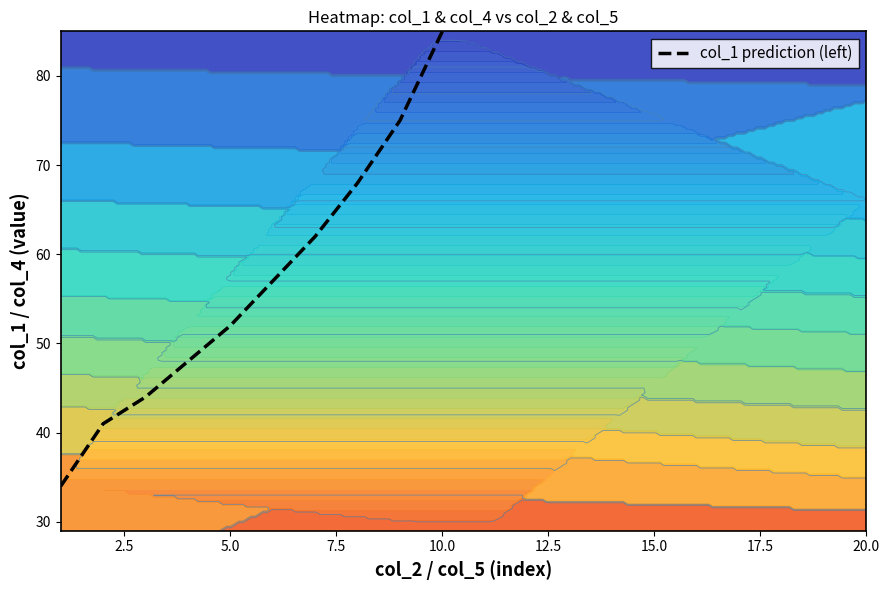

What is the lowest value of the col_1 prediction (left) series?

34